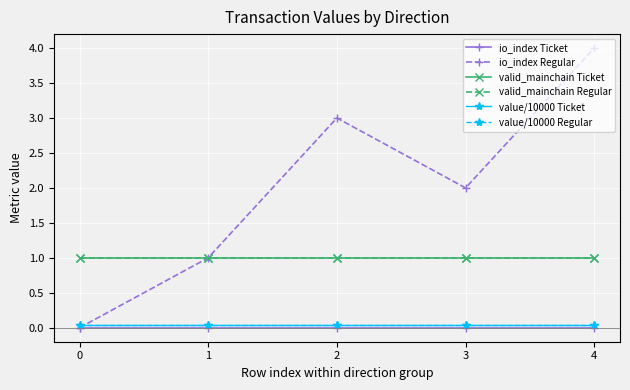

List the series in order of their peak value, highest first.

io_index Regular, valid_mainchain Ticket, valid_mainchain Regular, value/10000 Ticket, value/10000 Regular, io_index Ticket